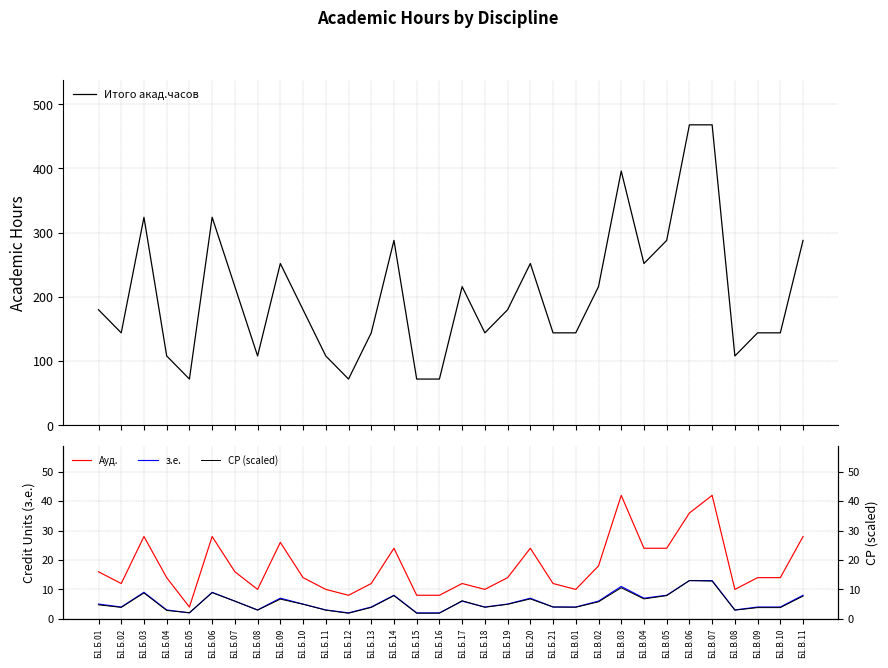

The value of СР (scaled) at Б1.Б.20 is 2.5. True or false?

False